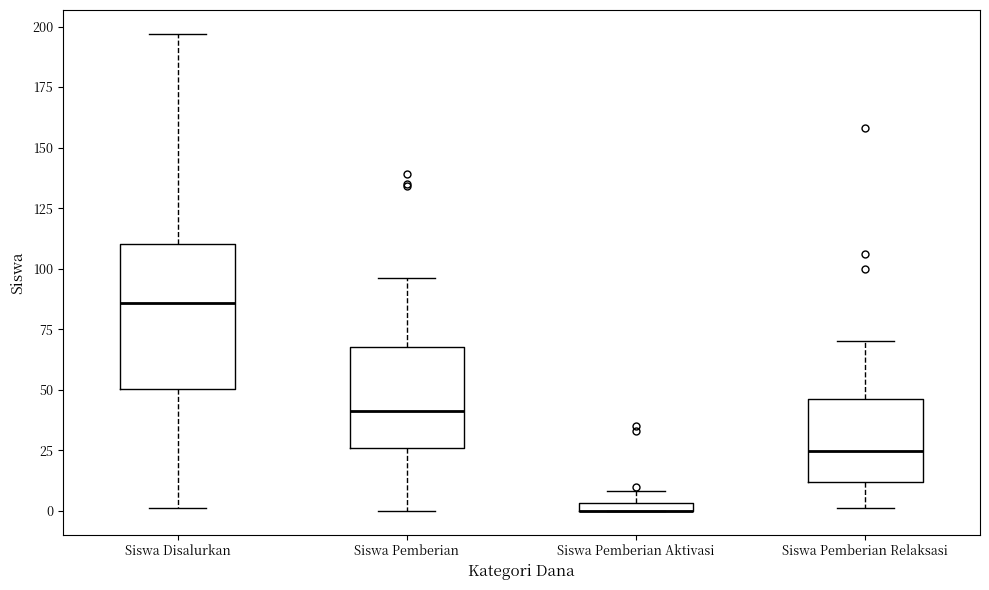

Where is the lower edge of the box for Siswa Pemberian Aktivasi on the y-axis? The values are not printed on the chart, so give them approximately, as read against the axis.

0